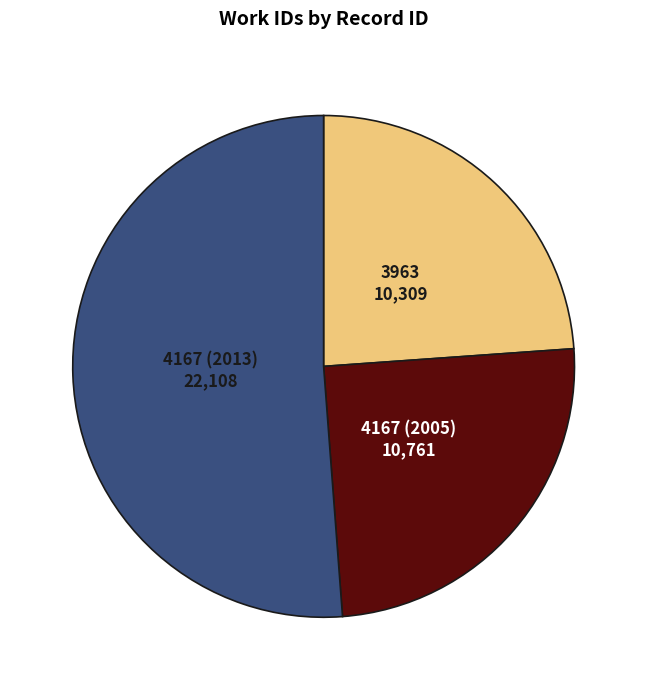

Count the number of slices in the pie.

3